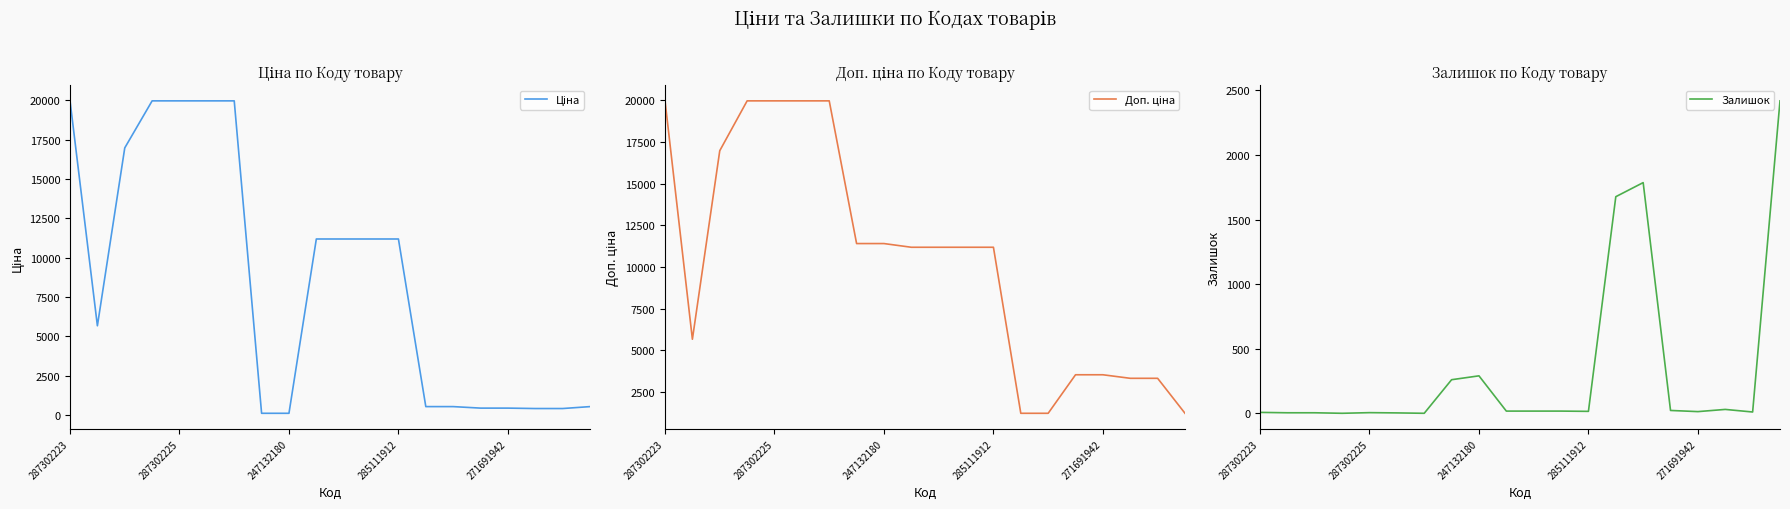

What is the spread (max minus min) of values at 15?

3523.0